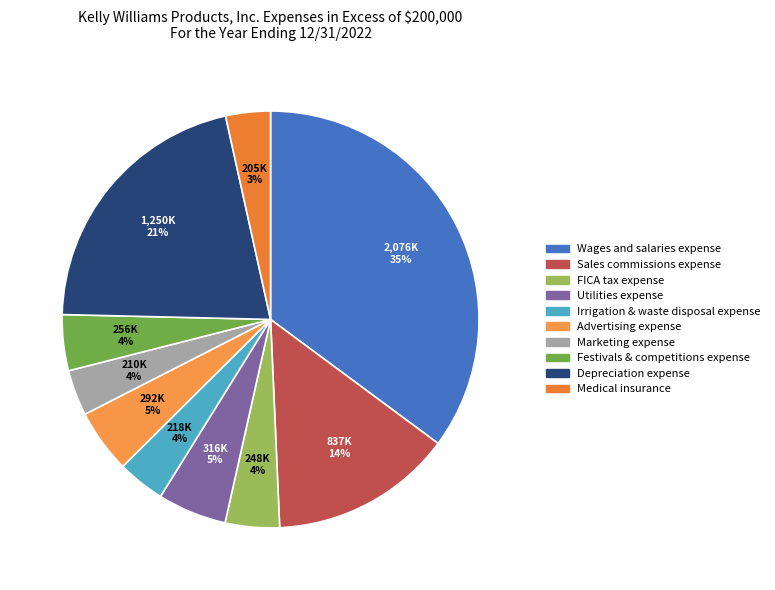

How many segments does this pie chart have?

10